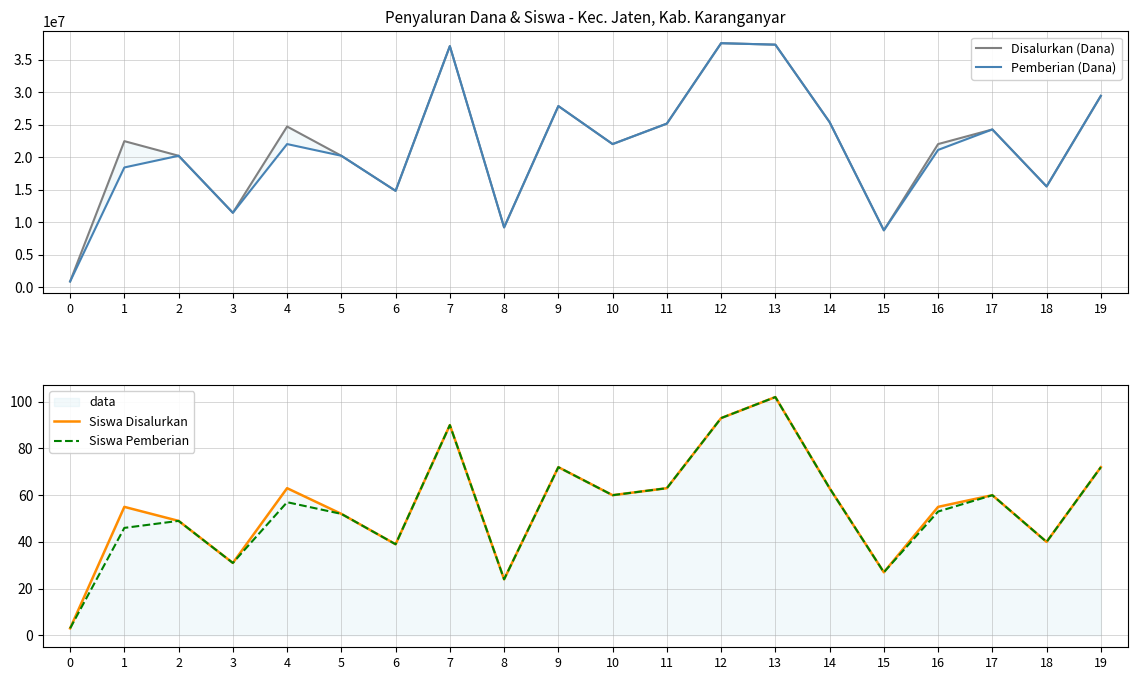

At which category does Siswa Disalurkan reach its first local peak?

1